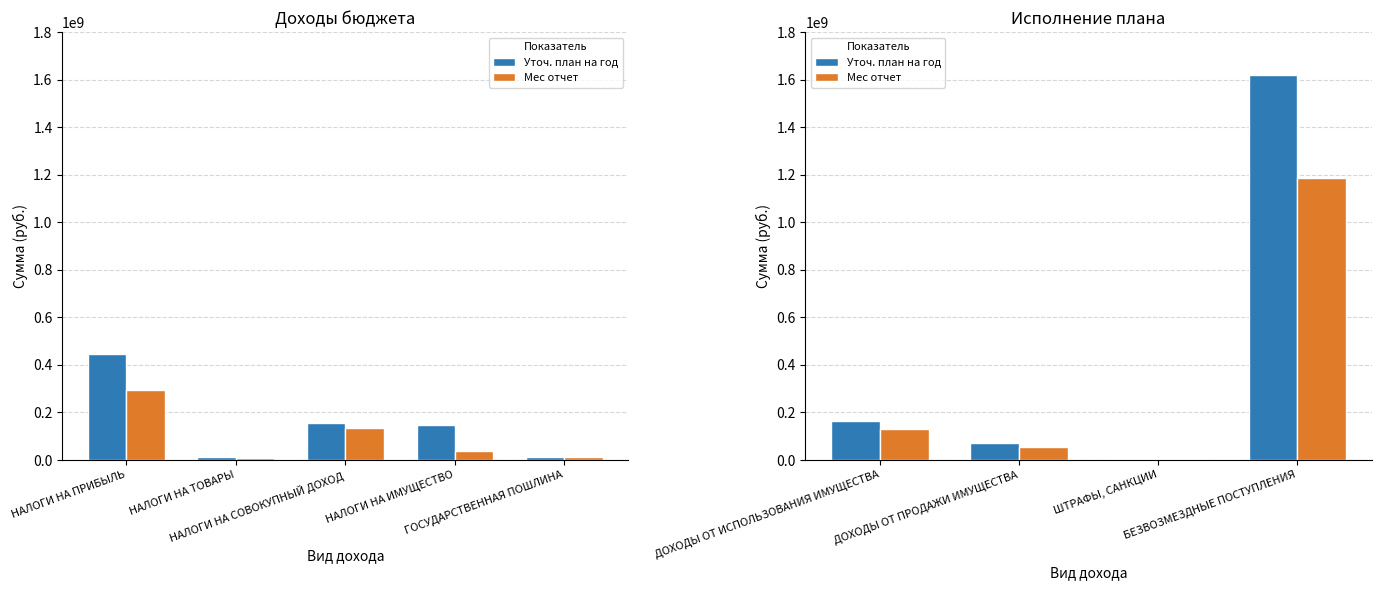

What is the difference between the second highest and minimum values in the Мес отчет series?

123915904.9